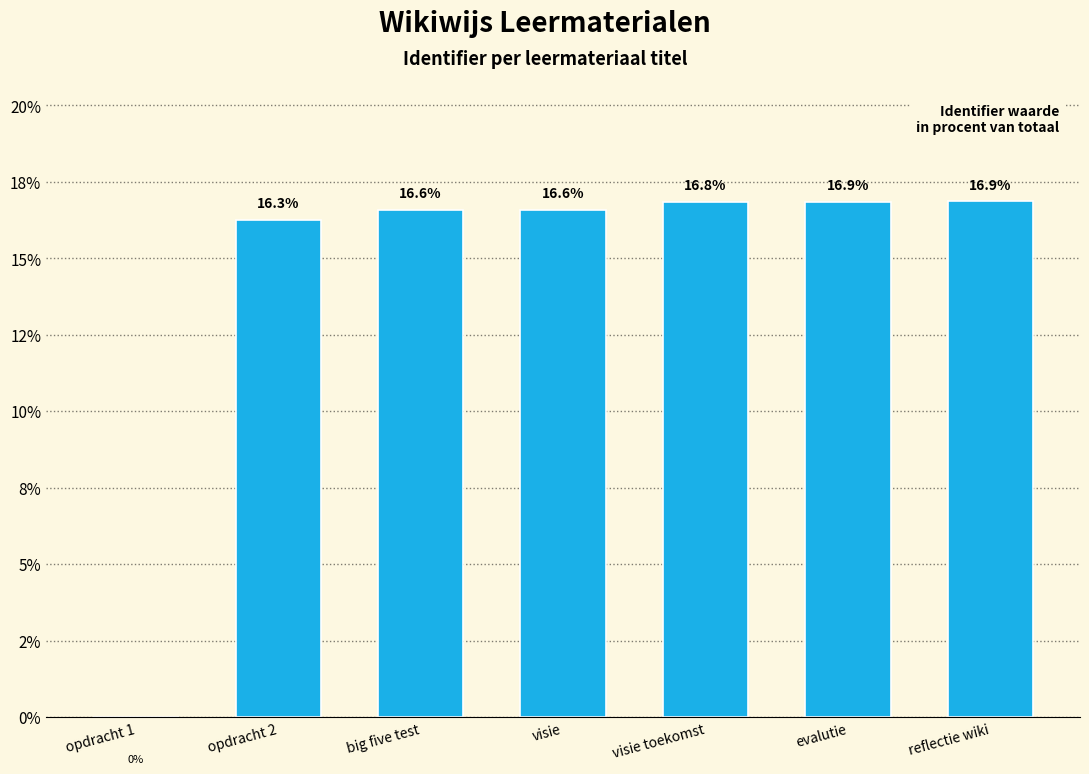

Rank the categories by value from highest to lowest.

reflectie wiki, evalutie, visie toekomst, visie, big five test, opdracht 2, opdracht 1